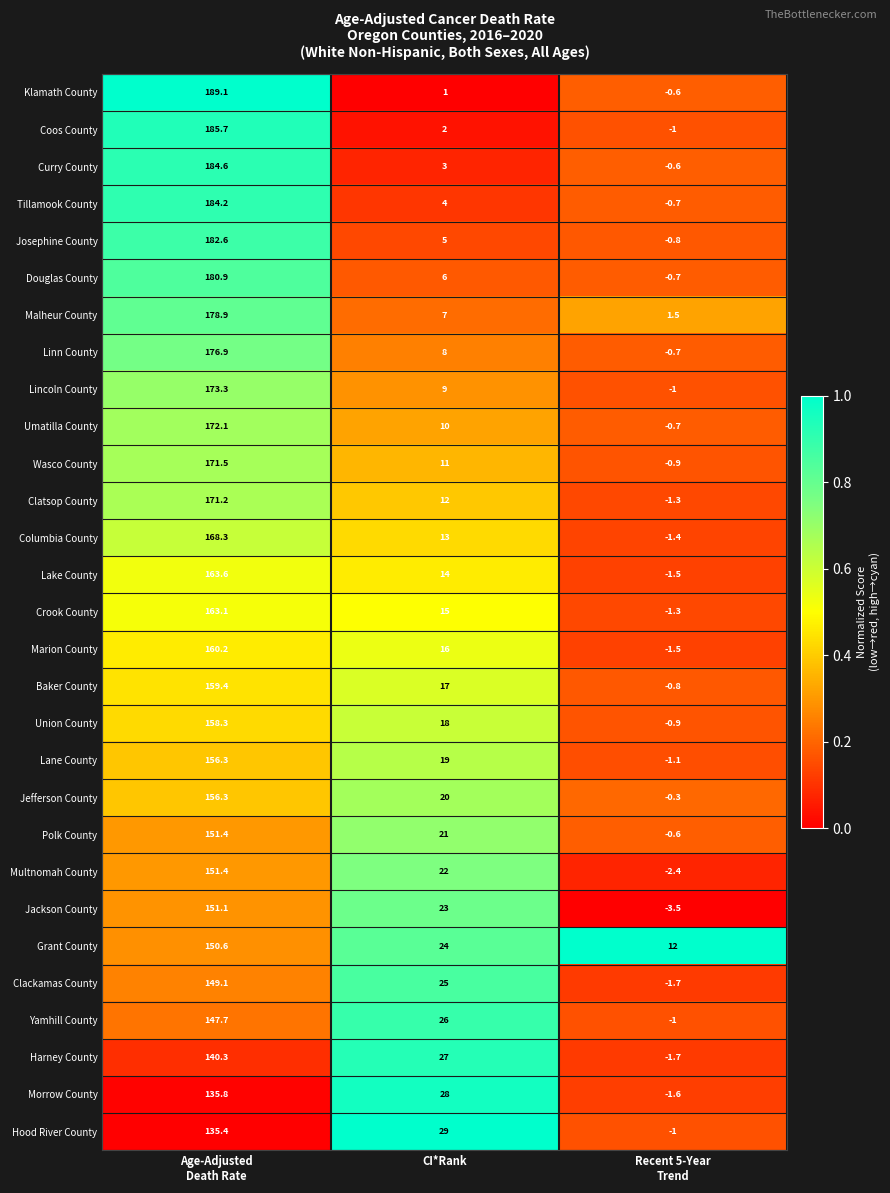

What is the spread (max minus min) of values at Recent 5-Year
Trend?

15.5